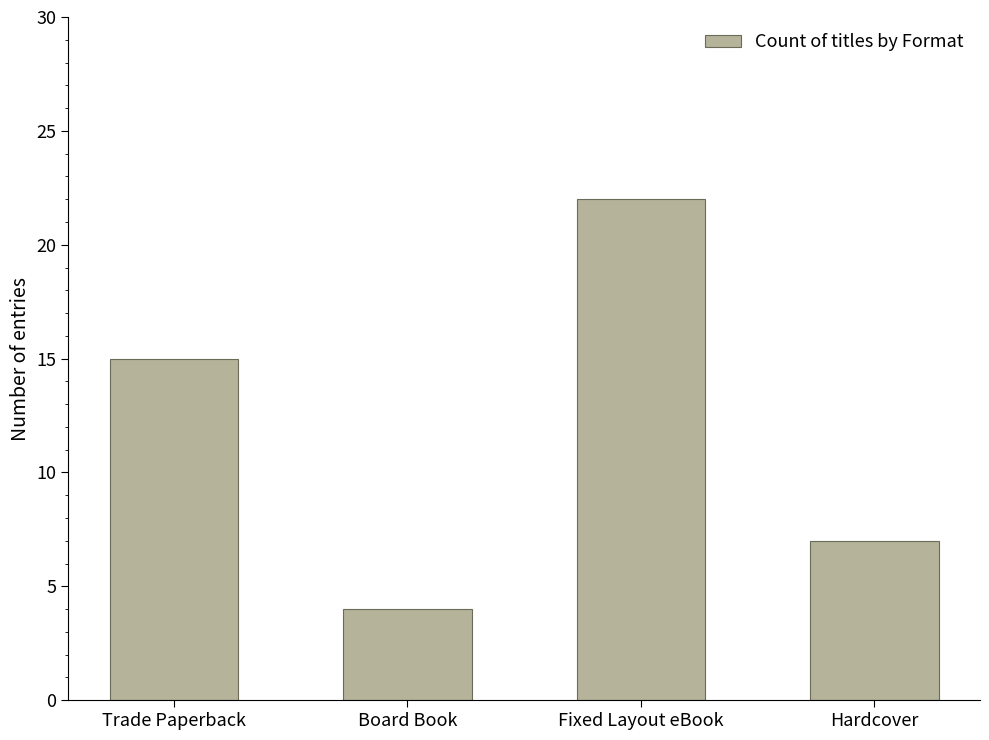

What position from the right is Trade Paperback?

4